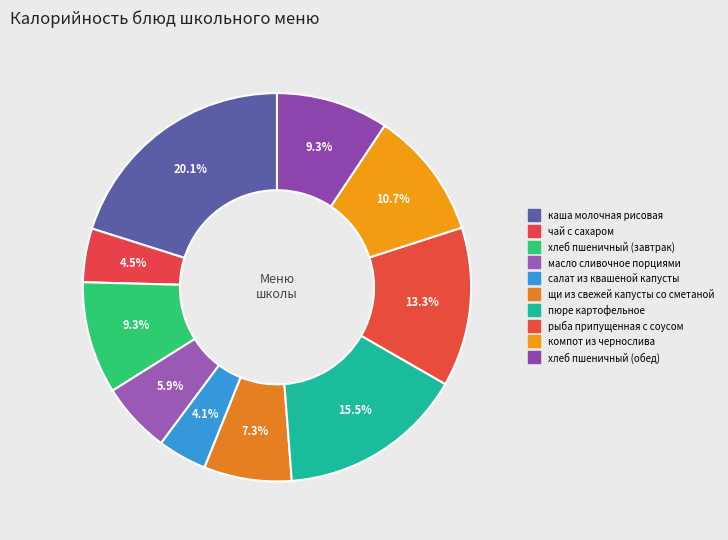

Count the number of slices in the pie.

10